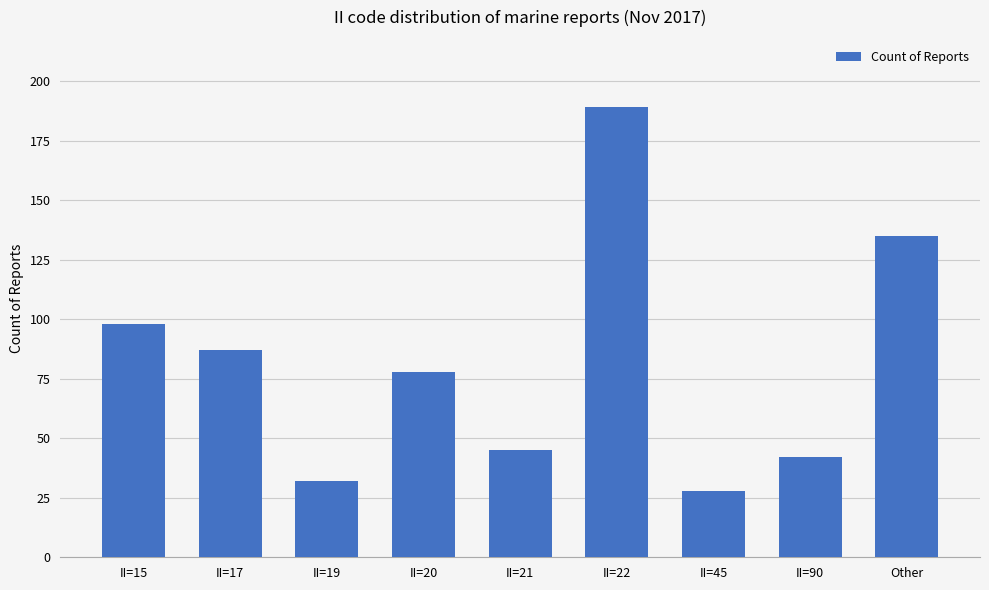

What is the sum of all values?

734